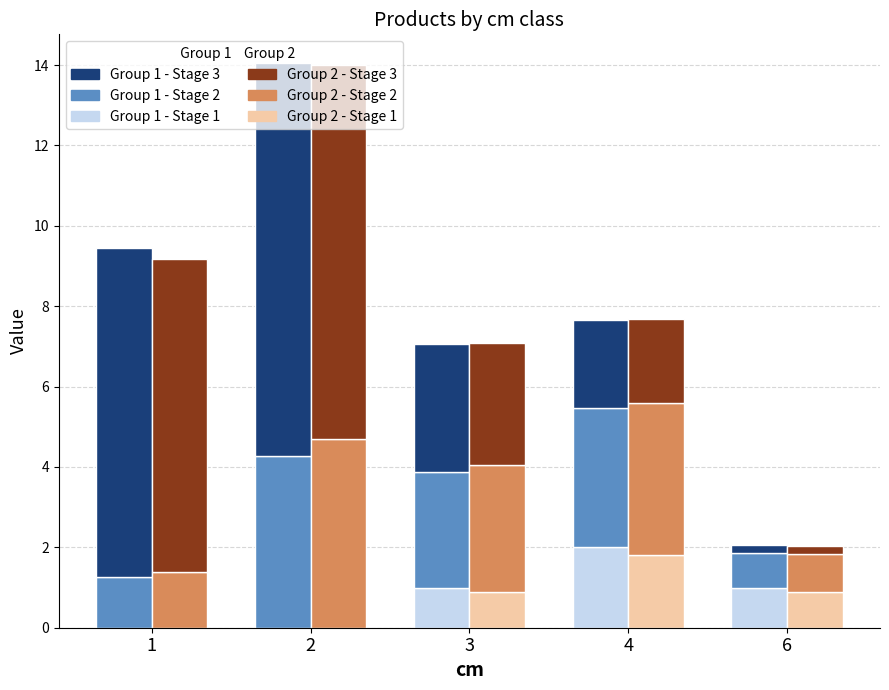

What is the difference between the maximum and minimum values in the Stage 2 (vtgr, alt) series?

3.7